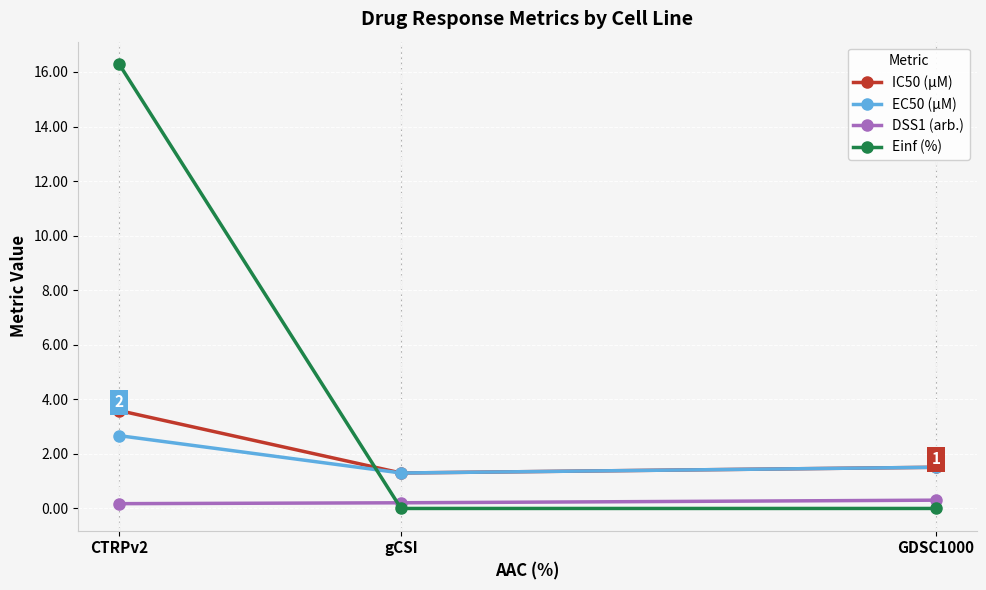

What is the difference between the Einf (%) values at gCSI and CTRPv2?

16.3